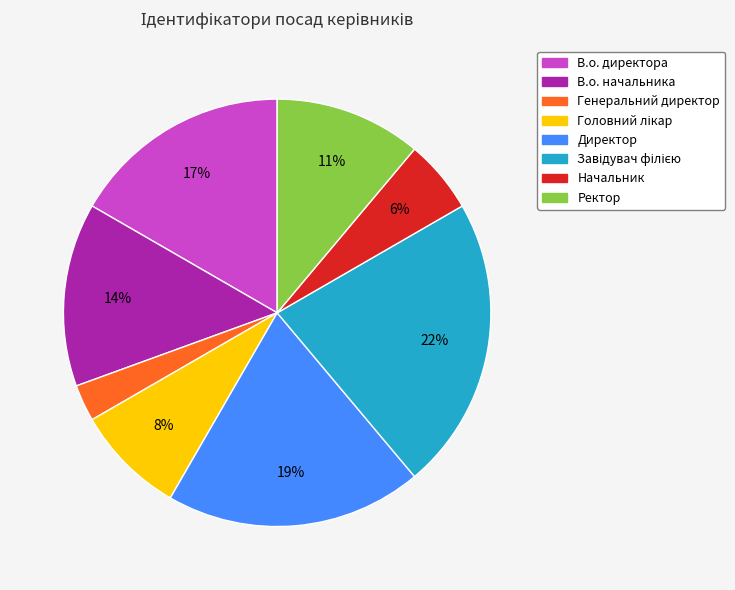

Which category has the smallest portion of the pie?

Генеральний директор